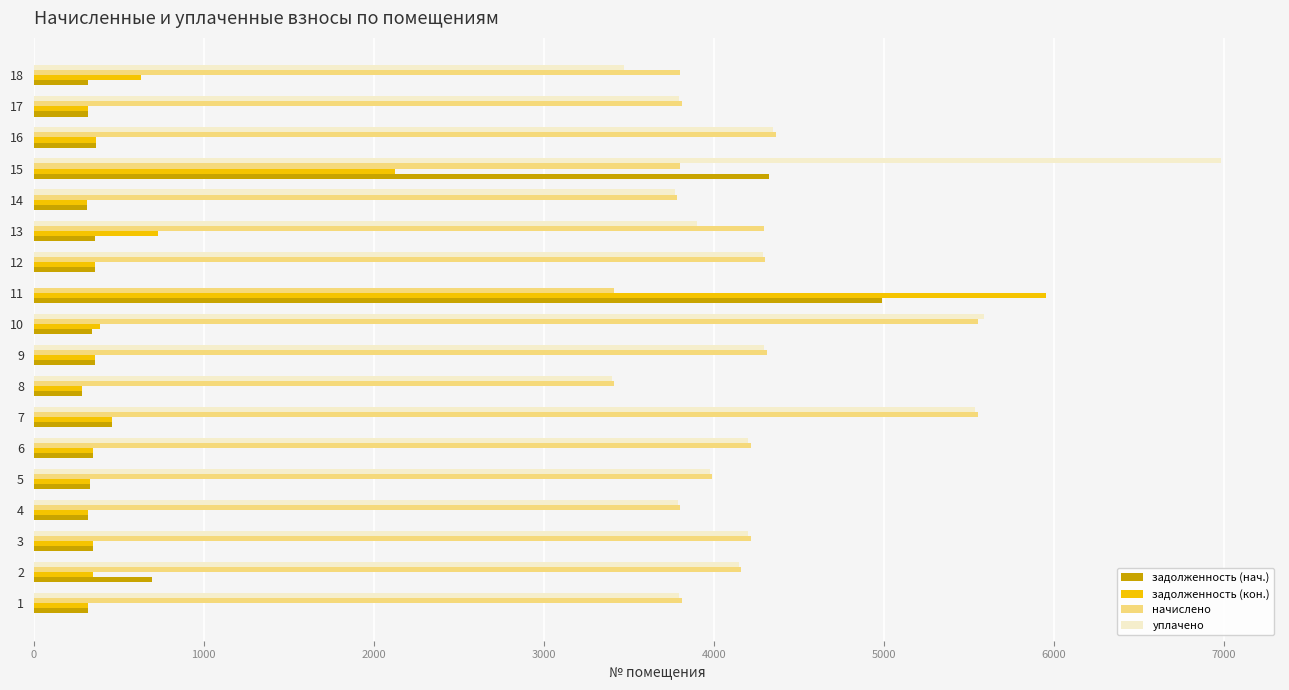

What is the highest value of the задолженность (нач.) series?

4991.4